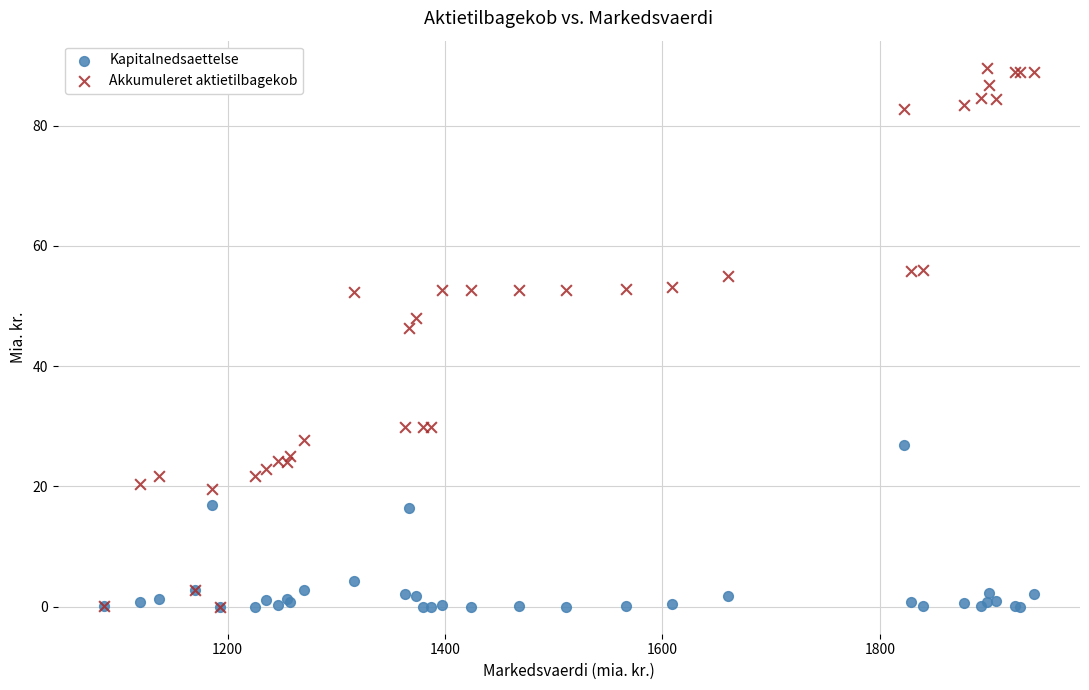

Across all series, what Y value is closest to 44?

46.4